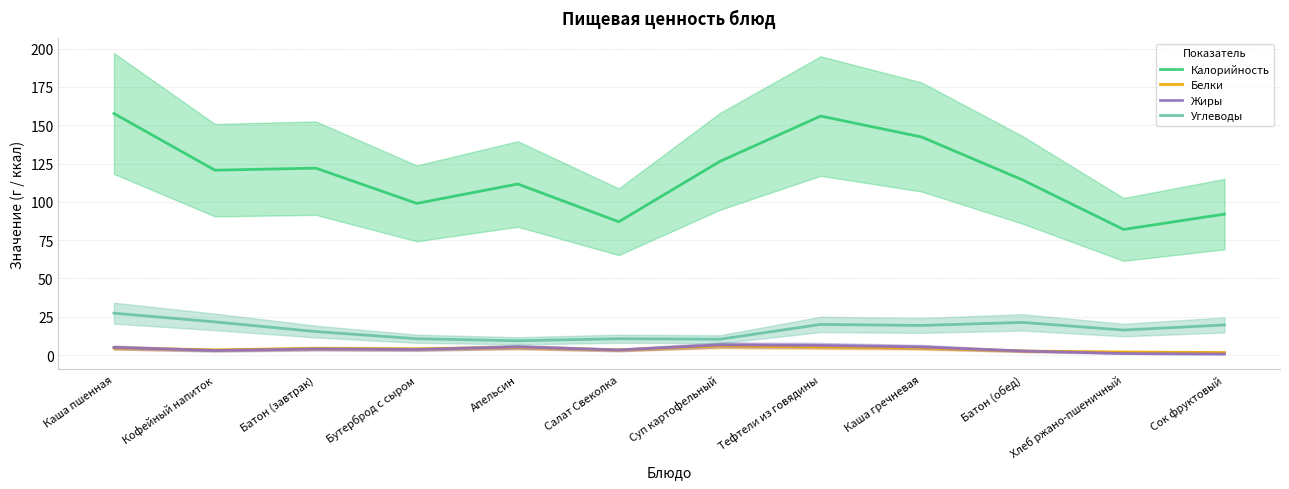

At how many categories does at least one series exceed 83?

11